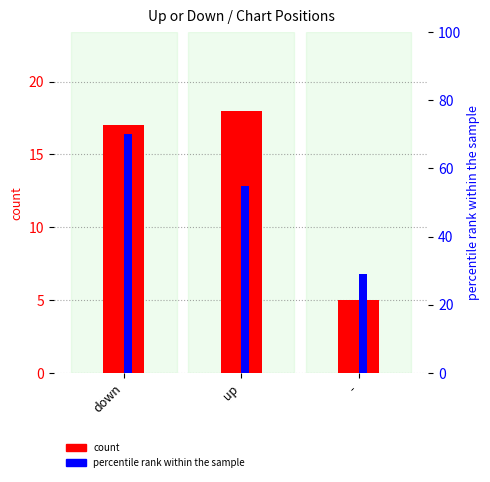

What is the difference between the percentile rank within the sample values at - and down?

41